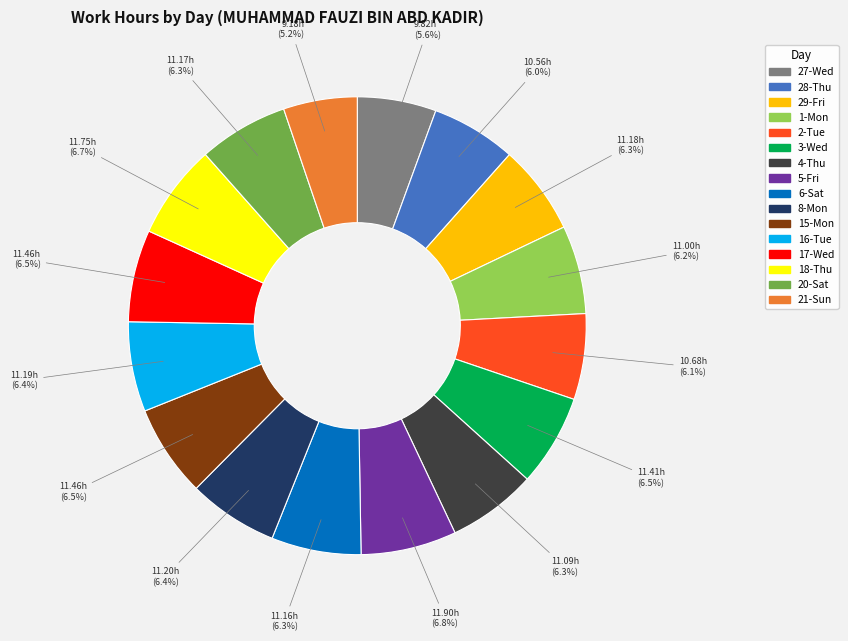

Is there any slice that represents more than half of the pie?

No